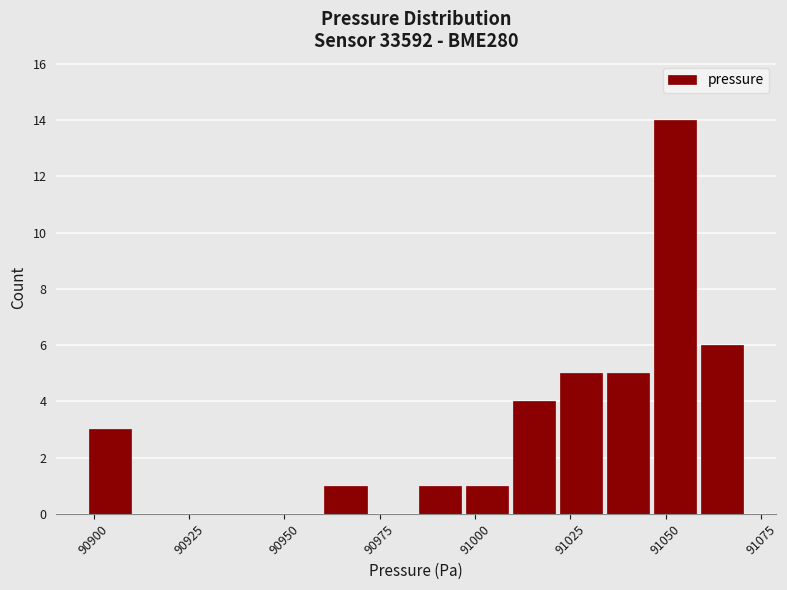

Read against the x-axis, roughly where is the centre of the tallest bar?

91050